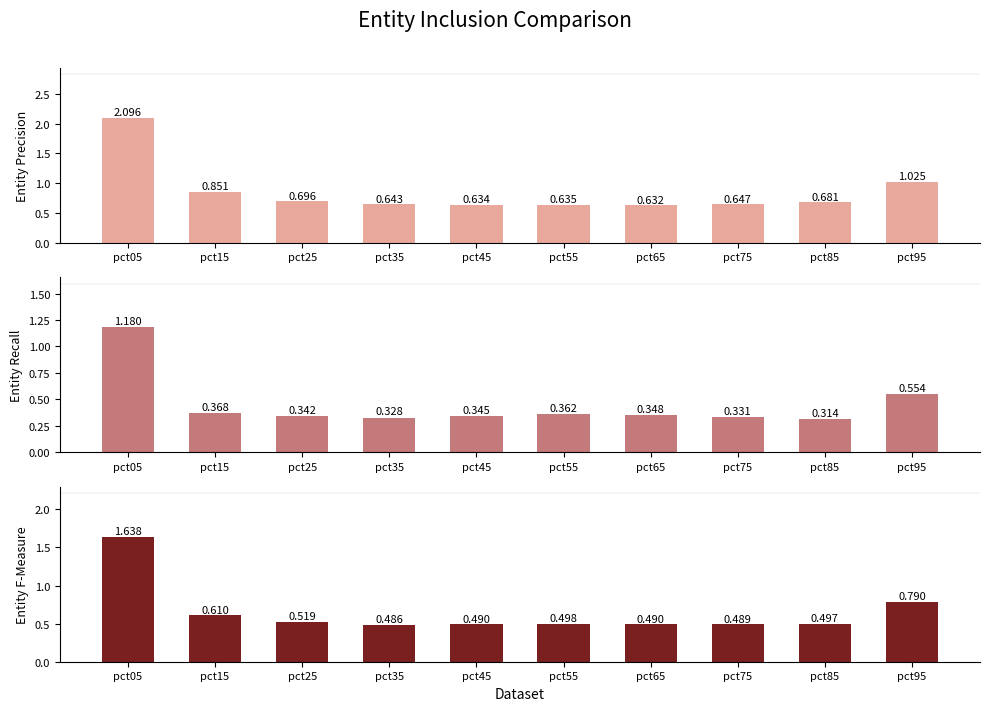

What is the difference between the maximum and second lowest values in the Entity Precision series?

1.5